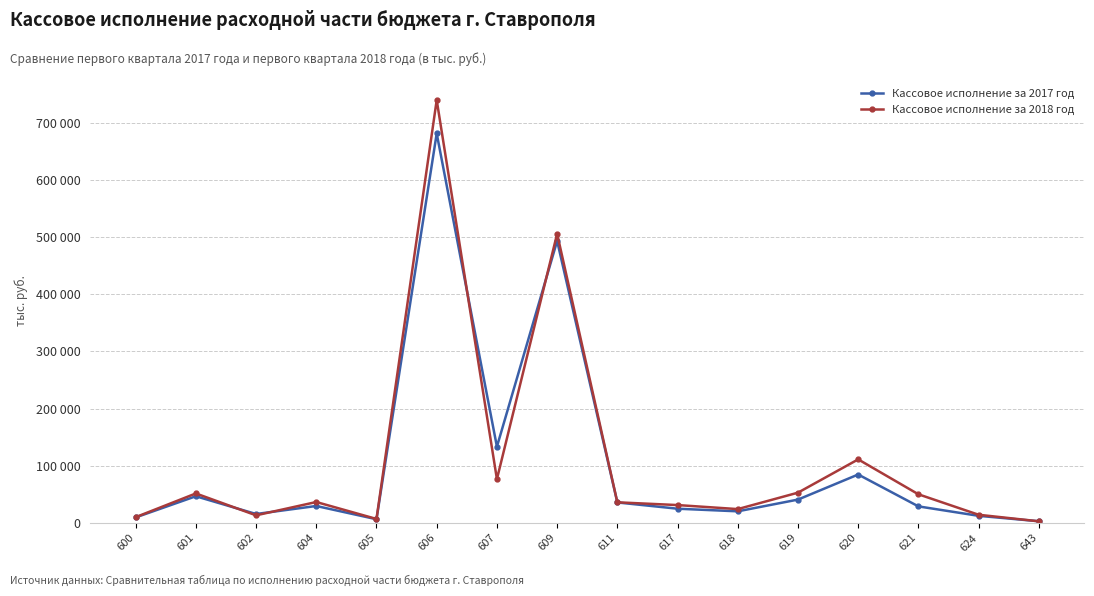

What is the lowest value of the Кассовое исполнение за 2018 год series?

2877